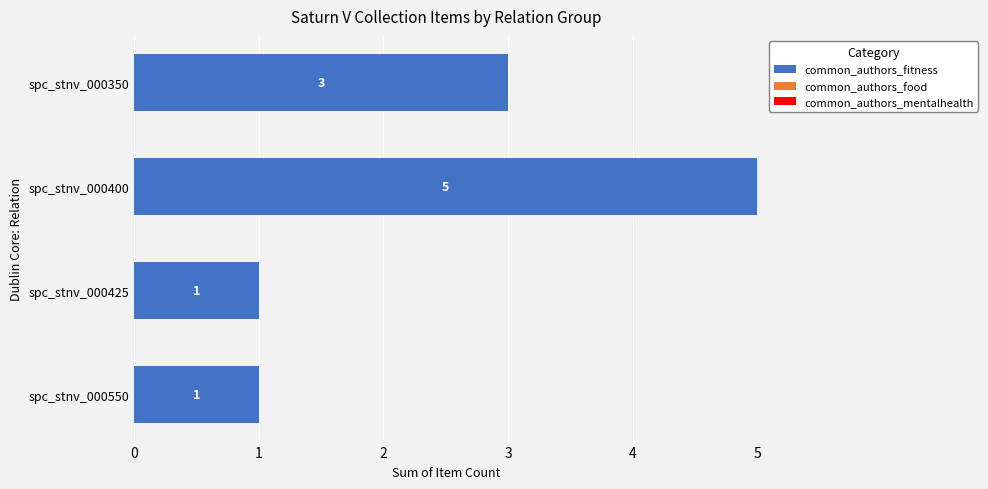

Reading bottom to top, transcribe all the data shown in this chart.

spc_stnv_000550=1	spc_stnv_000425=1	spc_stnv_000400=5	spc_stnv_000350=3